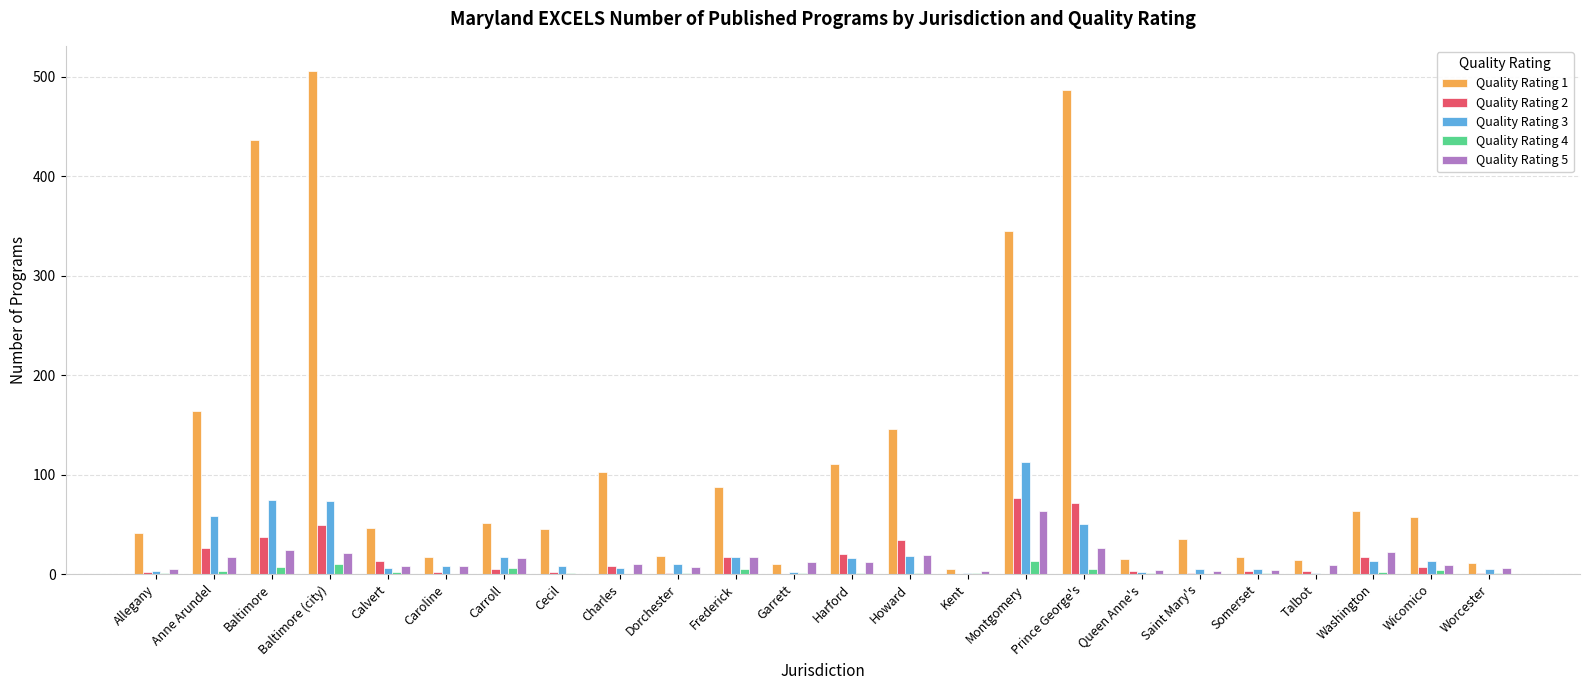

The value of Quality Rating 1 at Saint Mary's is 62. True or false?

False